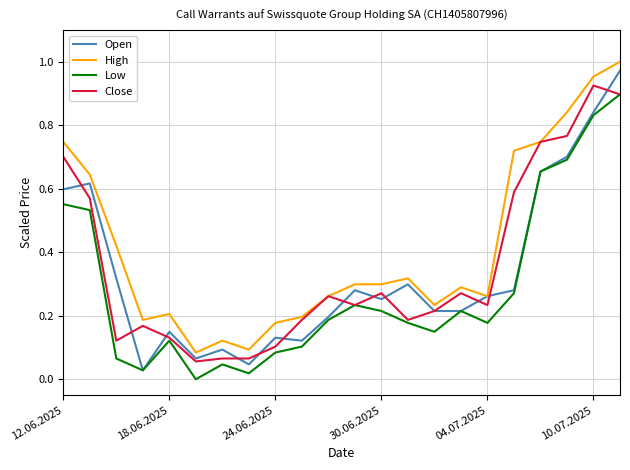

True or false: High and Low intersect in this chart.

False